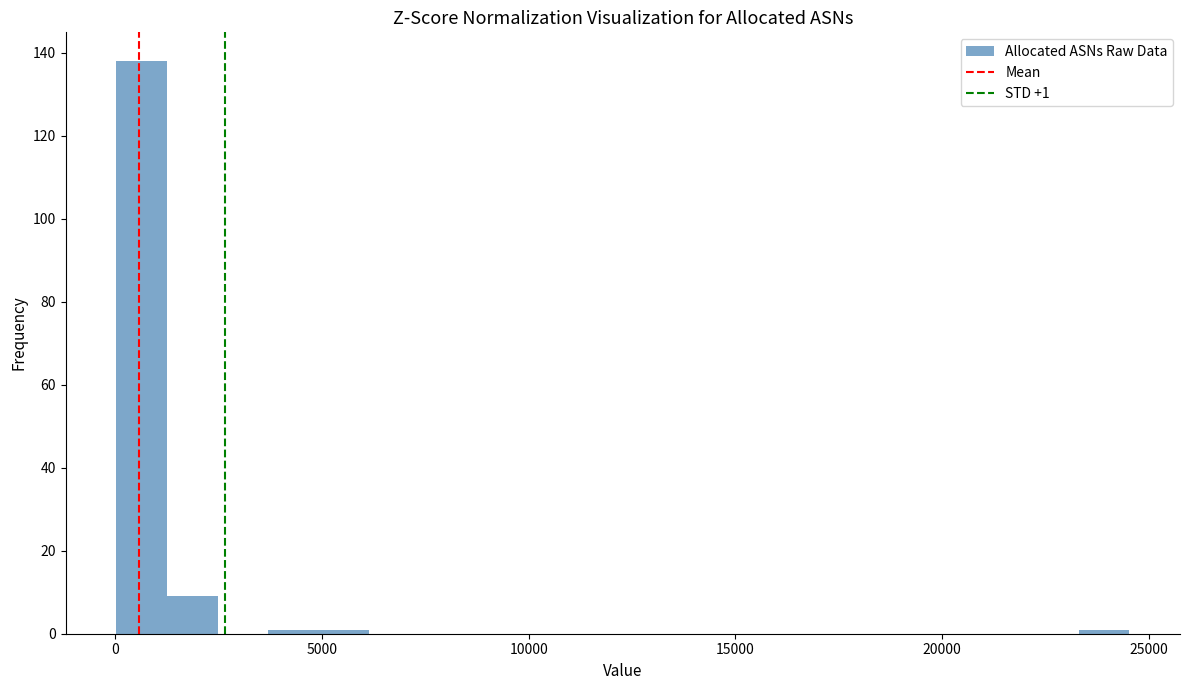

Read against the x-axis, roughly where is the centre of the tallest bar?

500